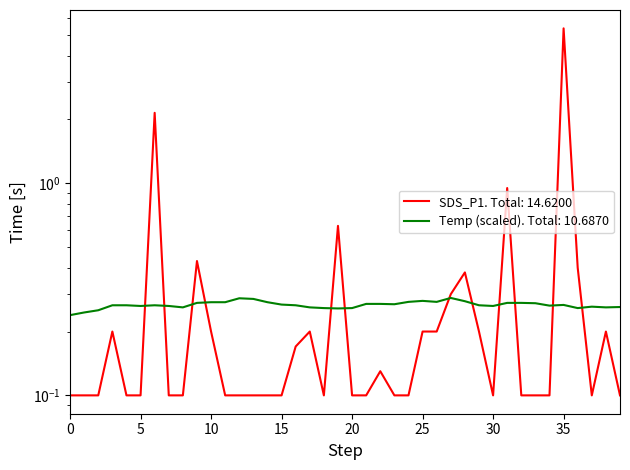

How many interior local valleys does the Temp series have?

9